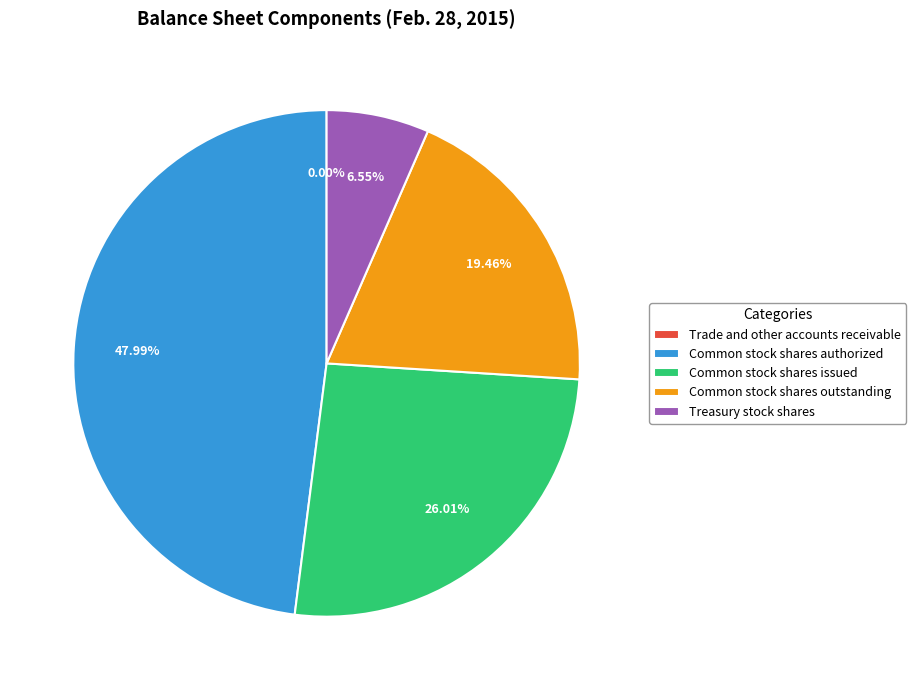

Which has a higher value, Common stock shares issued or Treasury stock shares?

Common stock shares issued